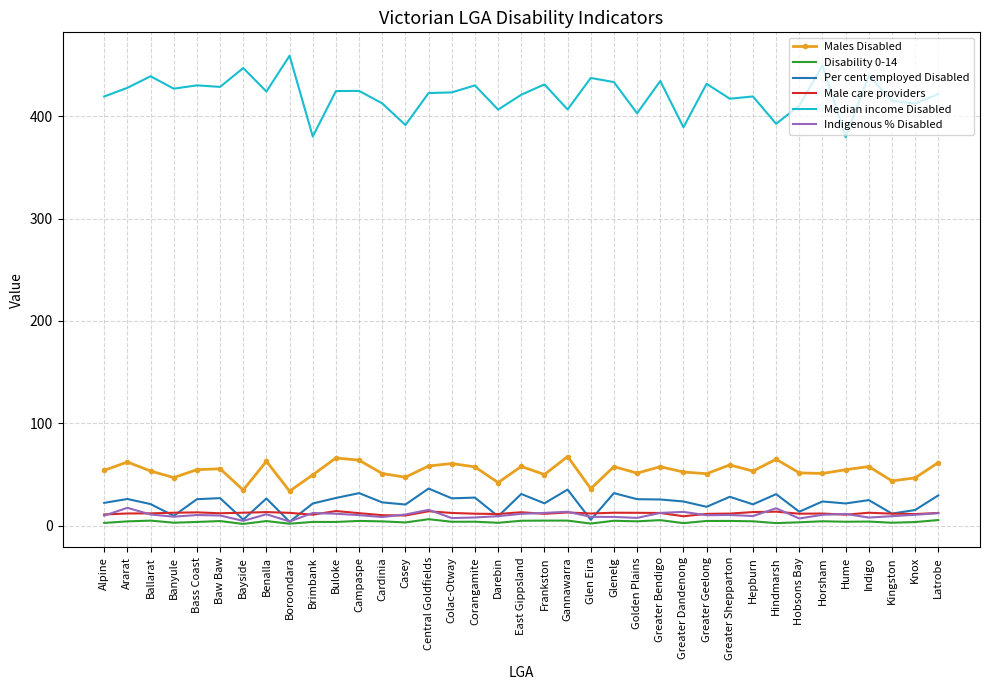

What is the lowest value of the Per cent employed Disabled series?

3.9